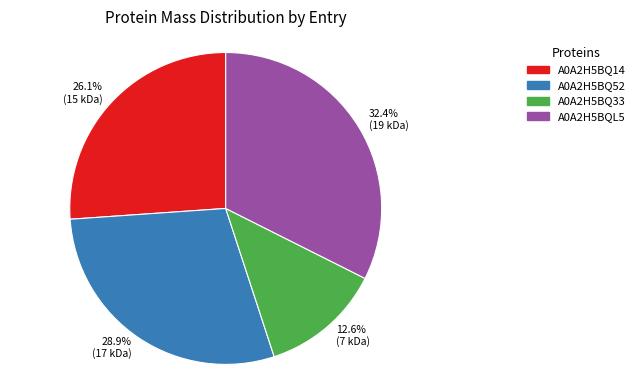

True or false: A0A2H5BQL5 accounts for 32% of the total.

True